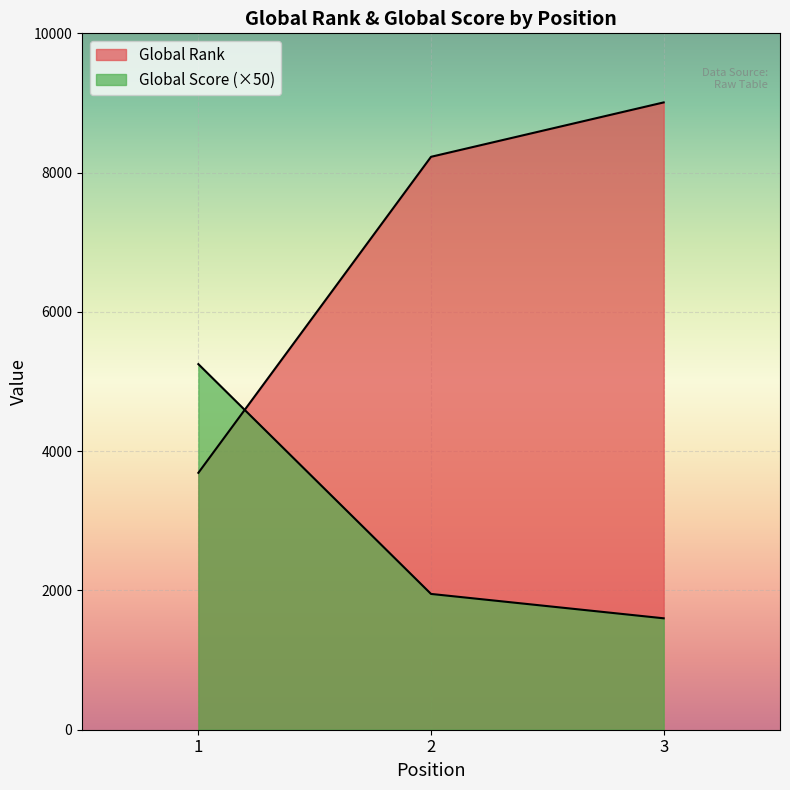

Reading right to left, what are all the values shown in this chart?

Global Score: 1600	1950	5250
Global Rank: 9008	8227	3689